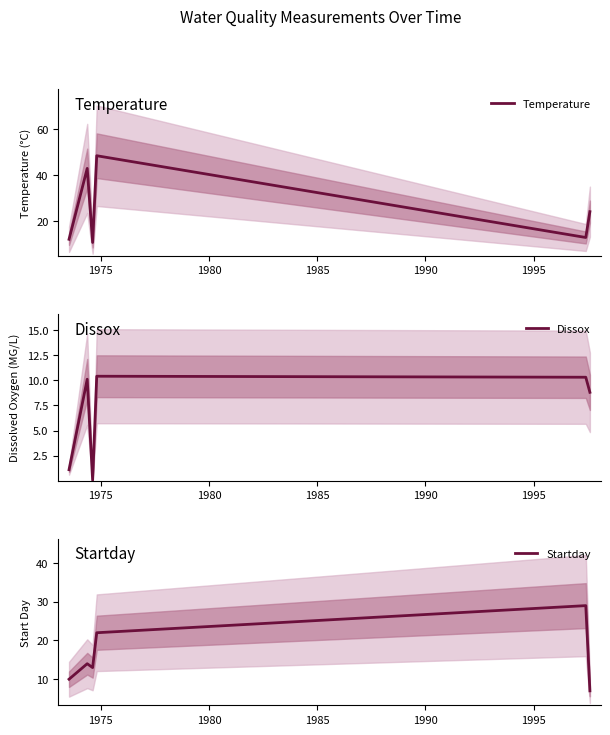

How many lines are shown in the chart?

3